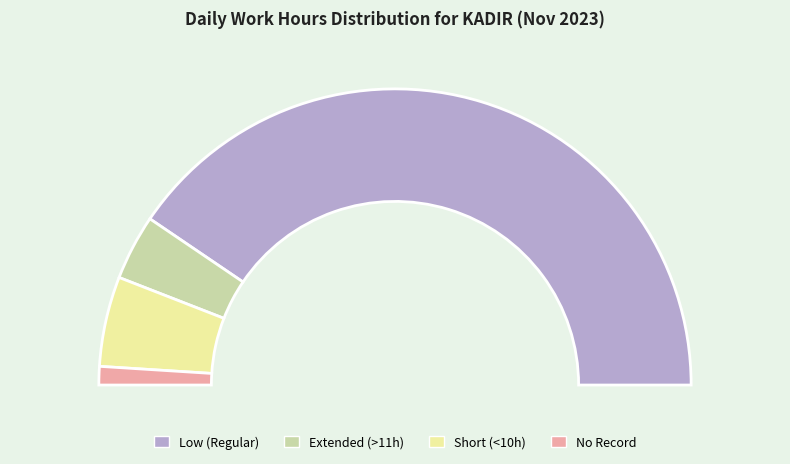

Is Day 20 the majority of the pie?

No